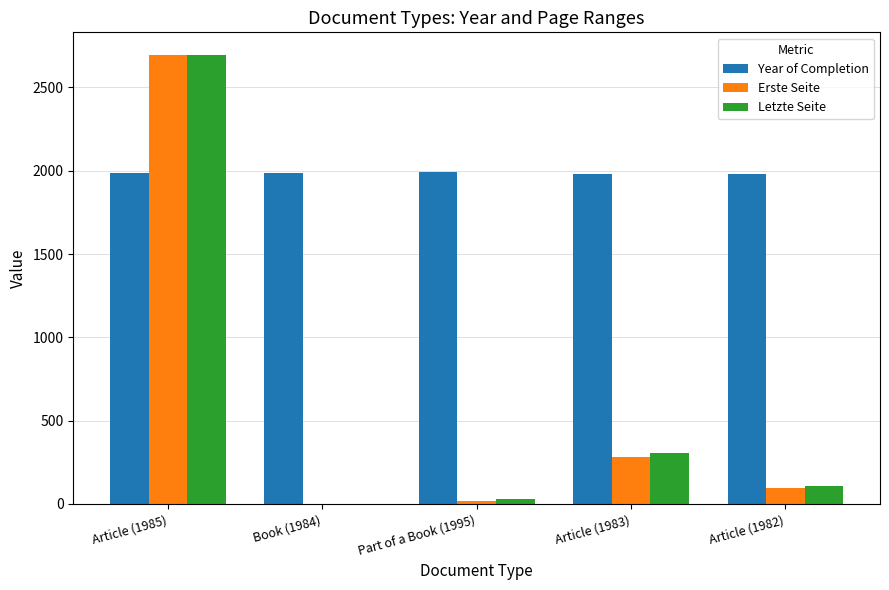

What is the maximum value for Year of Completion?

1995